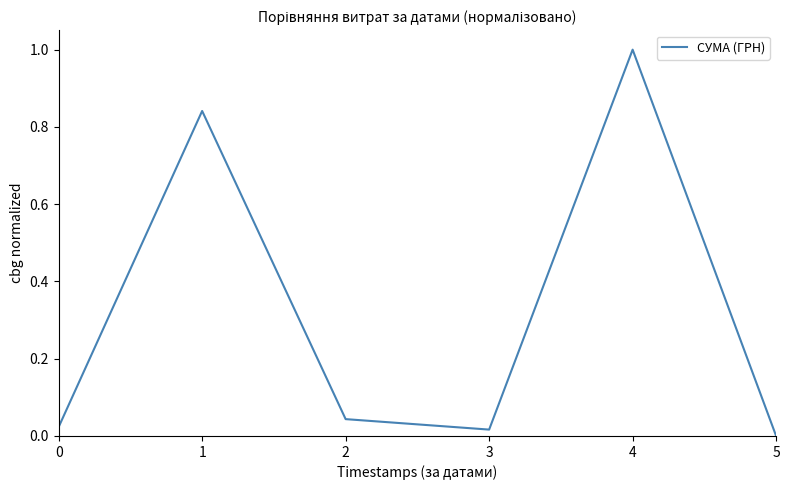

True or false: the data has more than 2 interior local peaks.

False